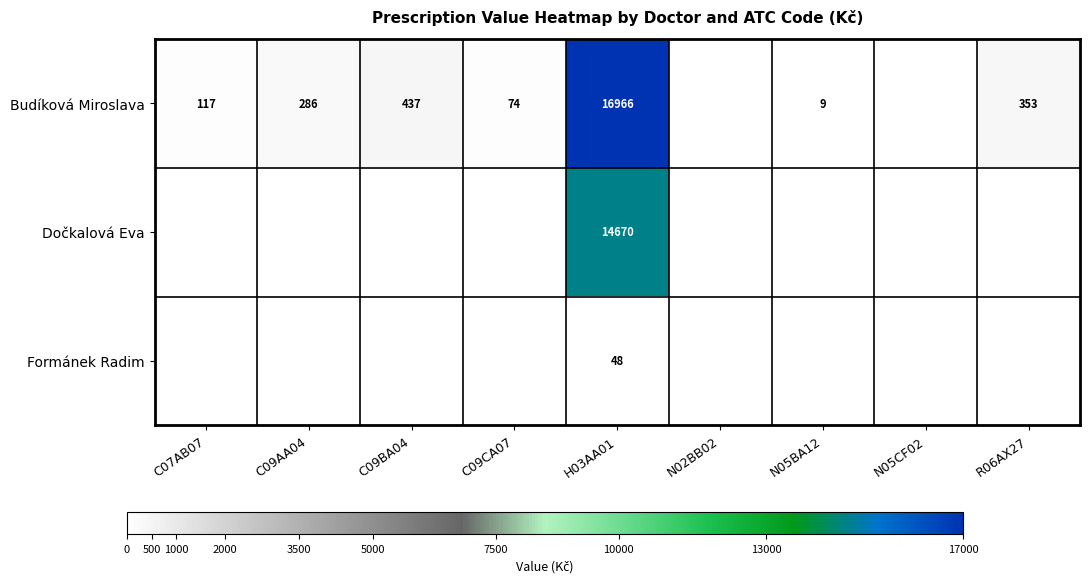

At which category does the chart reach its minimum across all series?

N02BB02